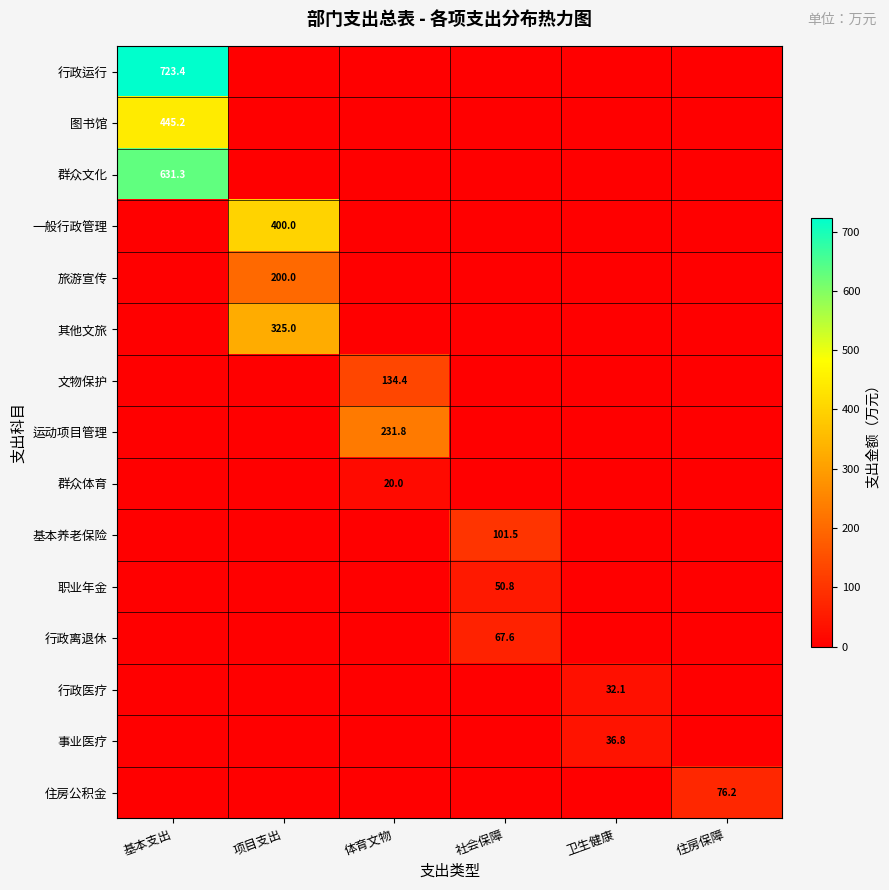

How many values in the 旅游宣传 series exceed 0?

1